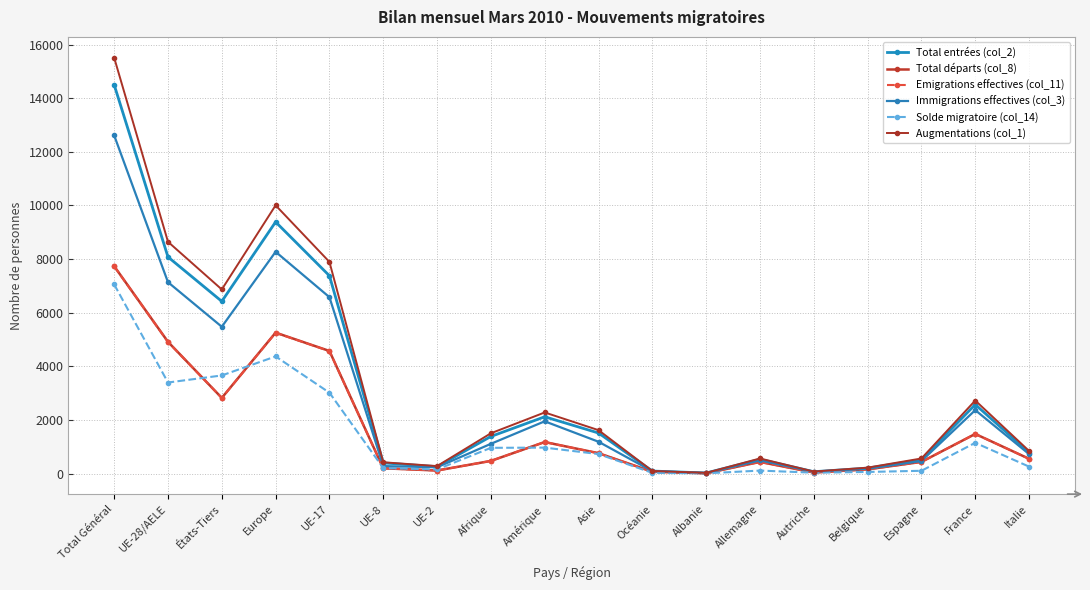

Is the value of Total entrées (col_2) at Océanie greater than the value of Total départs (col_8) at Italie?

No